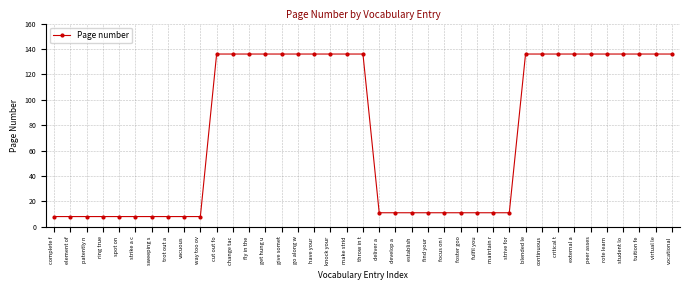

Reading left to right, what are all the values shown in this chart?

complete f=8	element of=8	patently n=8	ring true=8	spot on=8	strike a c=8	sweeping s=8	trot out a=8	vacuous=8	way too ov=8	cut out fo=136	change tac=136	fly in the=136	get hung u=136	give somet=136	go along w=136	have your =136	knock your=136	make strid=136	throw in t=136	deliver a =11	develop a =11	establish =11	find your =11	focus on i=11	foster goo=11	fulfil you=11	maintain r=11	strive for=11	blended le=136	continuous=136	critical t=136	external a=136	peer asses=136	rote learn=136	student lo=136	tuition fe=136	virtual le=136	vocational=136